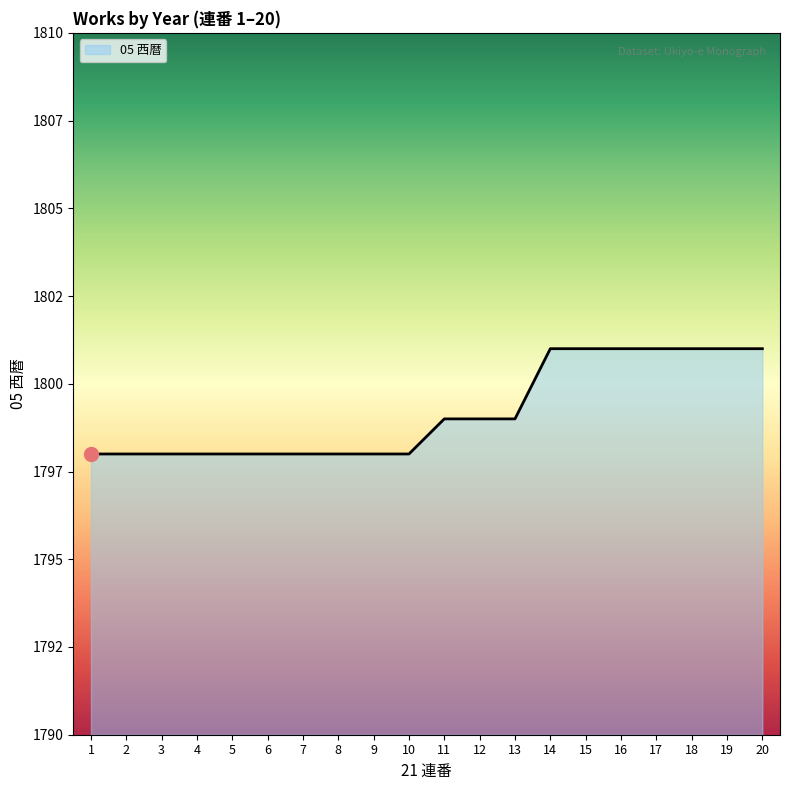

Does the chart display data point markers on the line(s)?

No